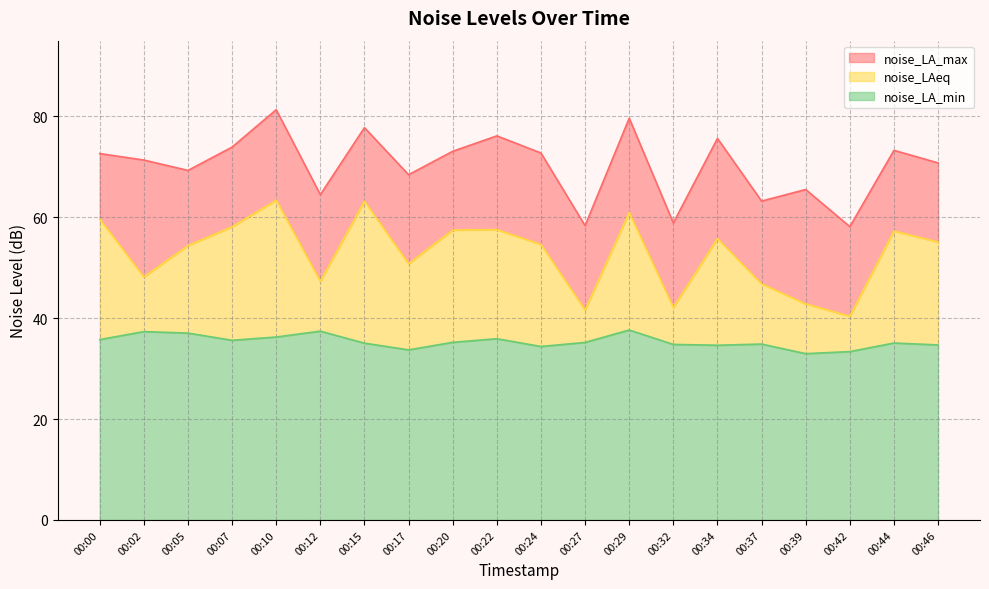

List the series in order of their peak value, lowest first.

noise_LA_min, noise_LAeq, noise_LA_max